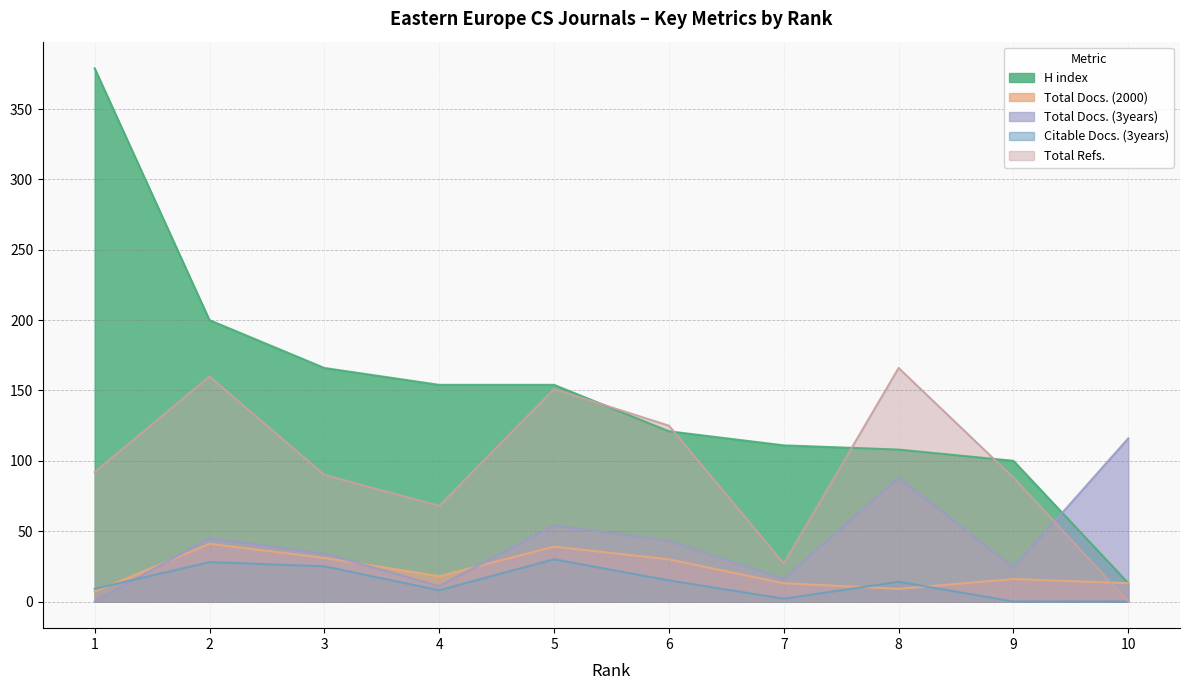

Which category has the highest value across all series?

1